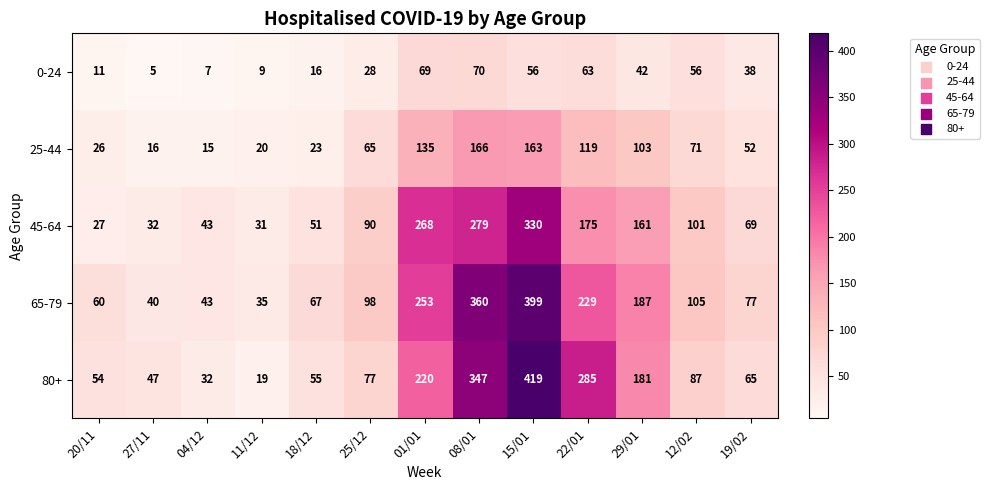

What is the maximum value for 25-44?

166